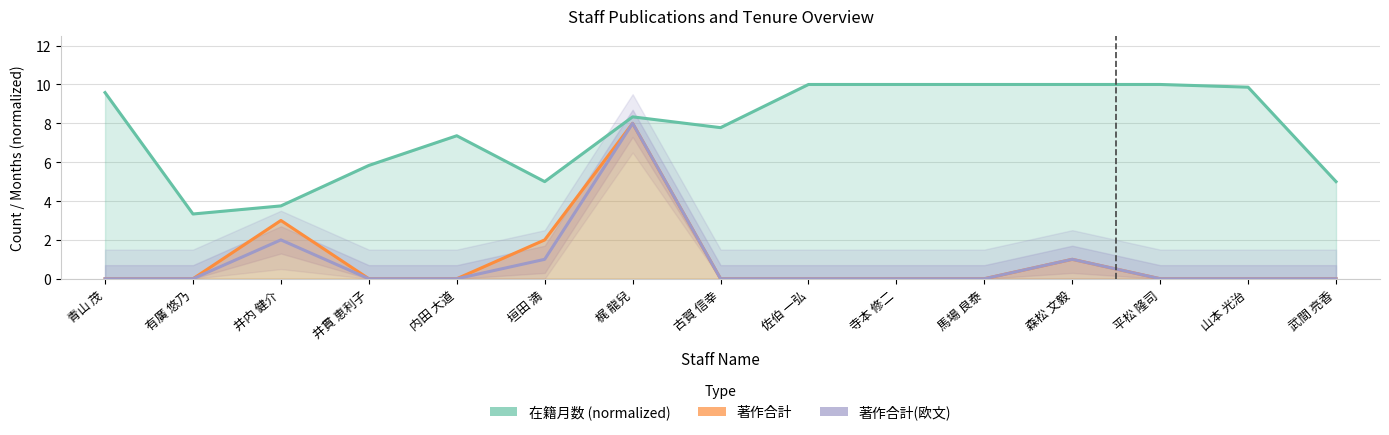

What is the difference between the second highest and second lowest values in the 著作合計(欧文) series?

2.0